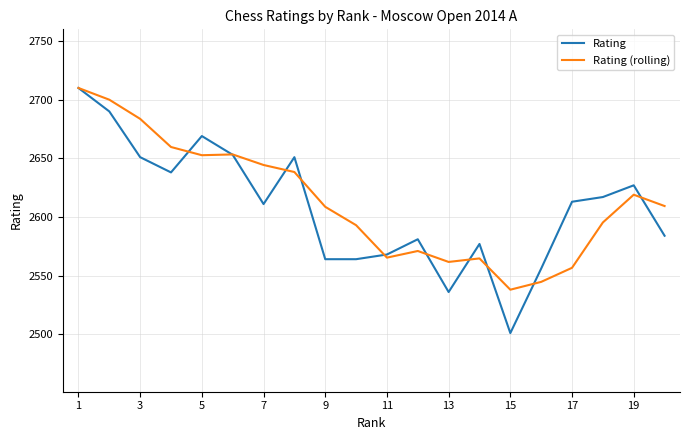

What is the smallest value displayed?

2501.0